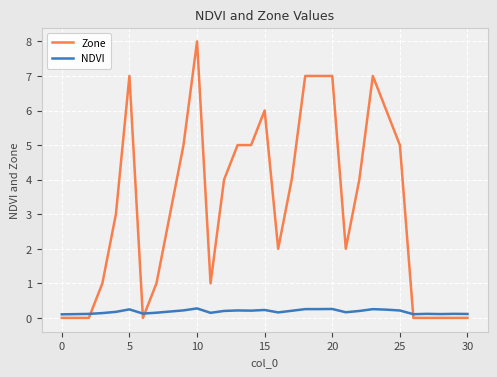

Which series has the largest total across all categories?

Zone